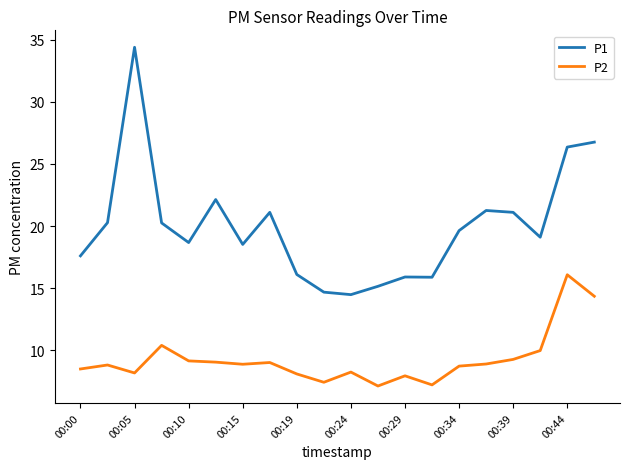

Rank the series by their maximum value, from highest to lowest.

P1, P2